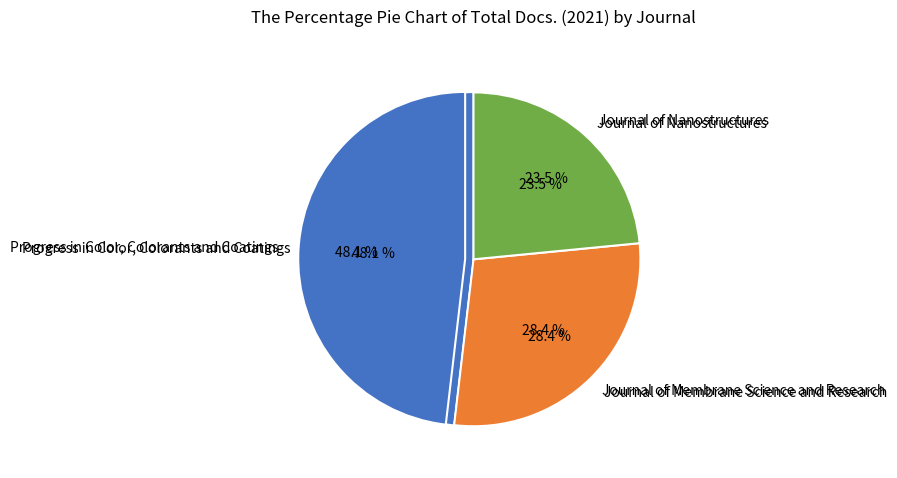

Is it true that Journal of Membrane Science and Research is 22% of the pie?

False